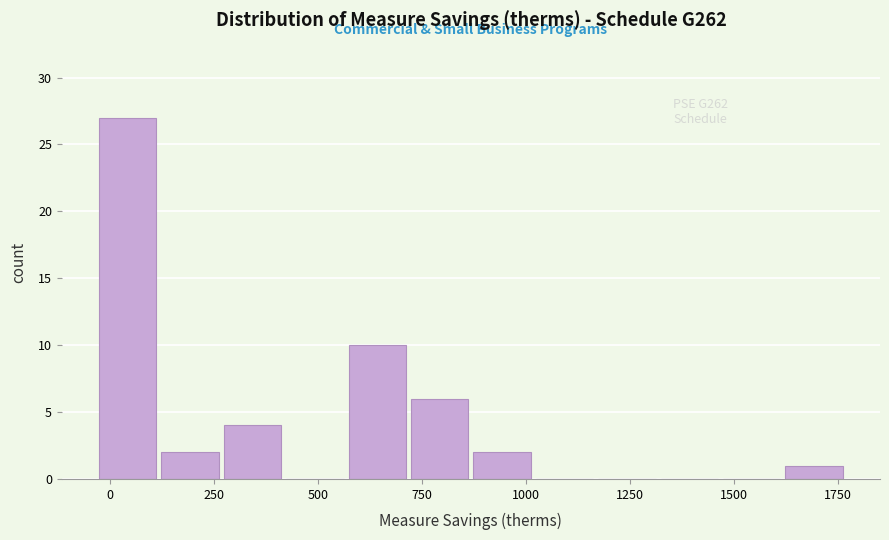

Read against the x-axis, roughly where is the centre of the tallest bar?

50